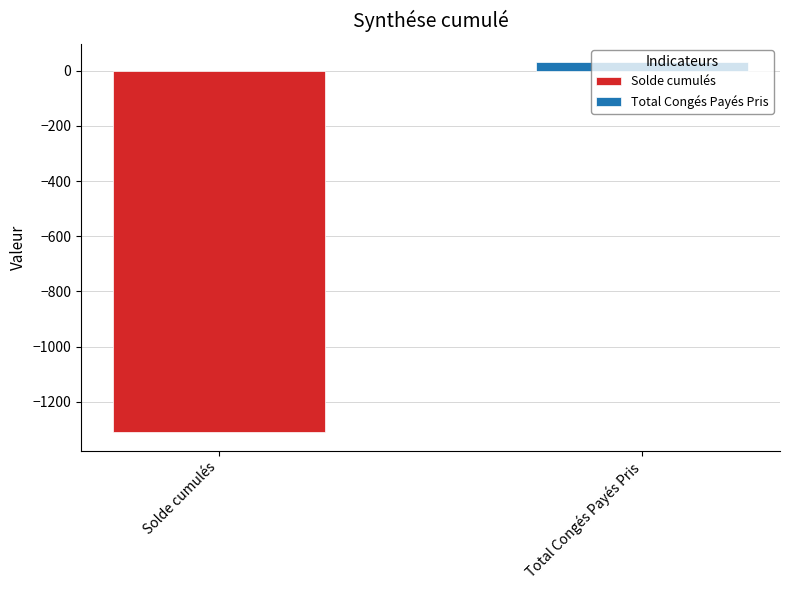

Are the bars grouped side by side (vs. stacked)?

Yes